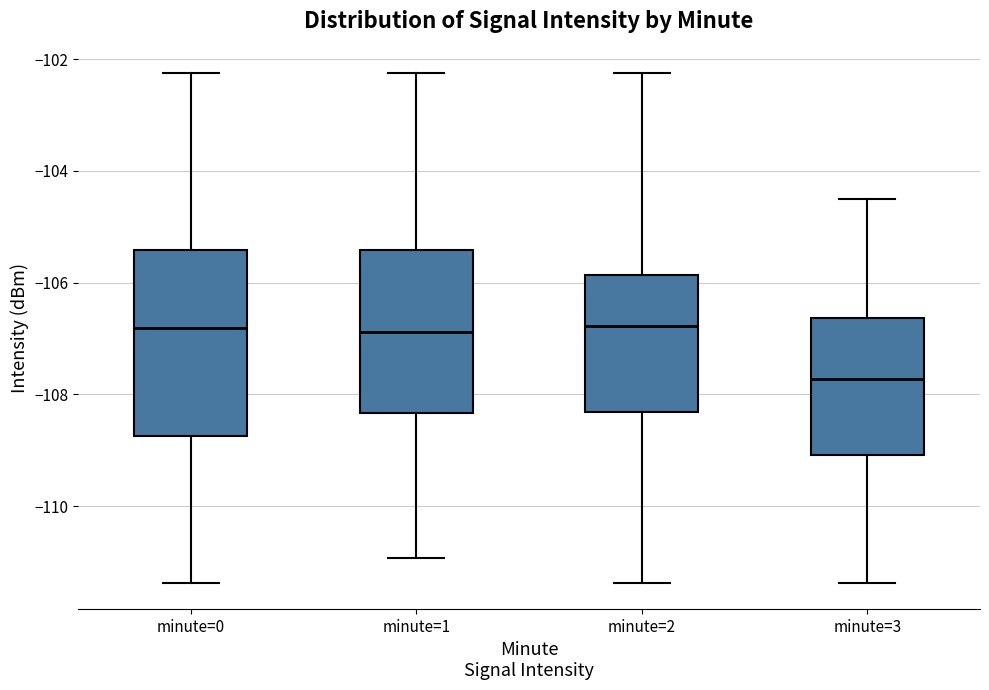

Reading left to right, read every box against the y-axis: the position of its median line, the range the box covers, and the ends of its whiskers. The values are not printed on the chart, so give them approximately, as read against the axis.

minute=0: median -106.8, box -108.8 to -105.4, whiskers -111.4 to -102.2
minute=1: median -106.8, box -108.4 to -105.4, whiskers -111.0 to -102.2
minute=2: median -106.8, box -108.4 to -105.8, whiskers -111.4 to -102.2
minute=3: median -107.8, box -109.0 to -106.6, whiskers -111.4 to -104.6